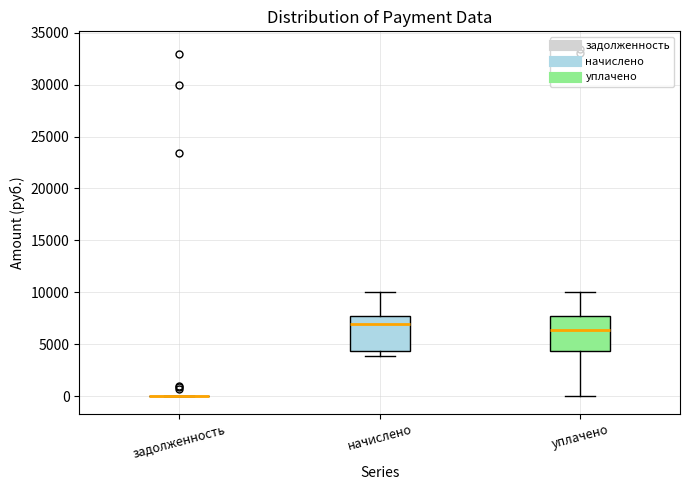

Reading left to right, transcribe this box plot: for each box, give where its median line is, the range the box spans, and where its two whiskers end, as read against the y-axis. The values are not printed on the chart, so give them approximately, as read against the axis.

задолженность: box collapsed to a line at 0, whiskers 0 to 0
начислено: median 7000, box 4500 to 8000, whiskers 4000 to 10000
уплачено: median 6500, box 4500 to 8000, whiskers 0 to 10000